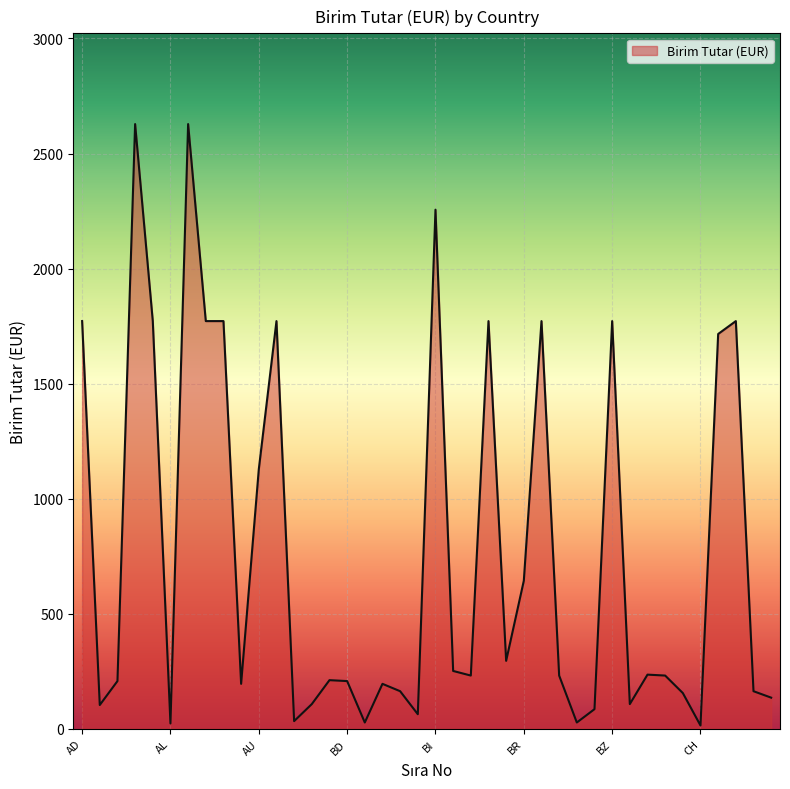

True or false: the data has more than 2 interior local peaks.

True